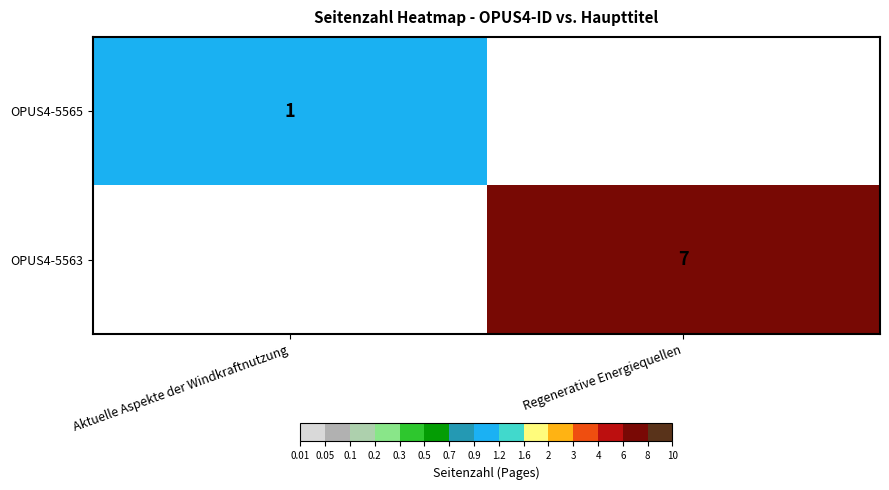

The value of OPUS4-5563 at Regenerative Energiequellen is 4. True or false?

False